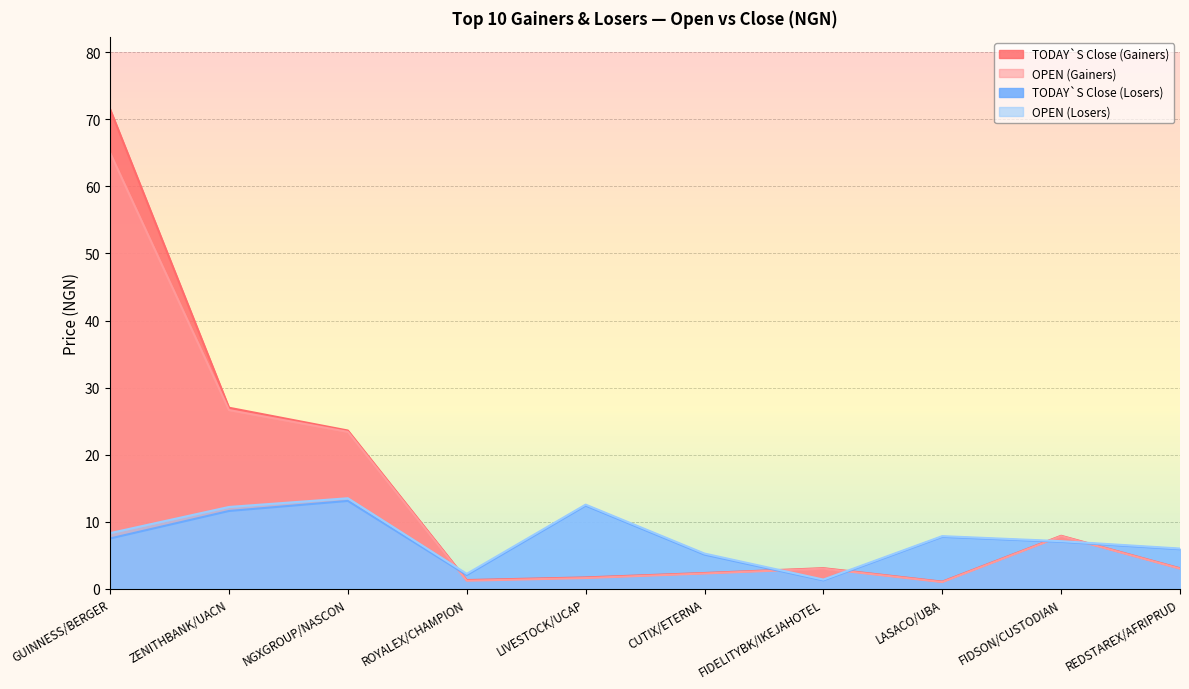

In OPEN (Losers), how many points are higher than both neighbors (excluding endpoints)?

3